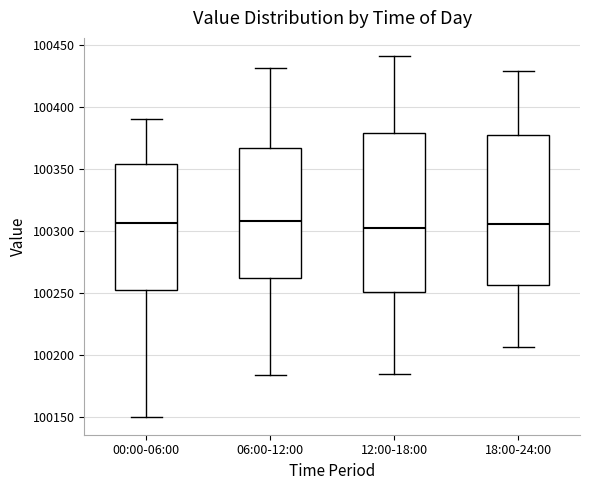

Reading left to right, read every box against the y-axis: the position of its median line, the range the box covers, and the ends of its whiskers. The values are not printed on the chart, so give them approximately, as read against the axis.

00:00-06:00: median 100305, box 100255 to 100355, whiskers 100150 to 100390
06:00-12:00: median 100310, box 100260 to 100365, whiskers 100185 to 100430
12:00-18:00: median 100300, box 100250 to 100380, whiskers 100185 to 100440
18:00-24:00: median 100305, box 100255 to 100375, whiskers 100205 to 100430